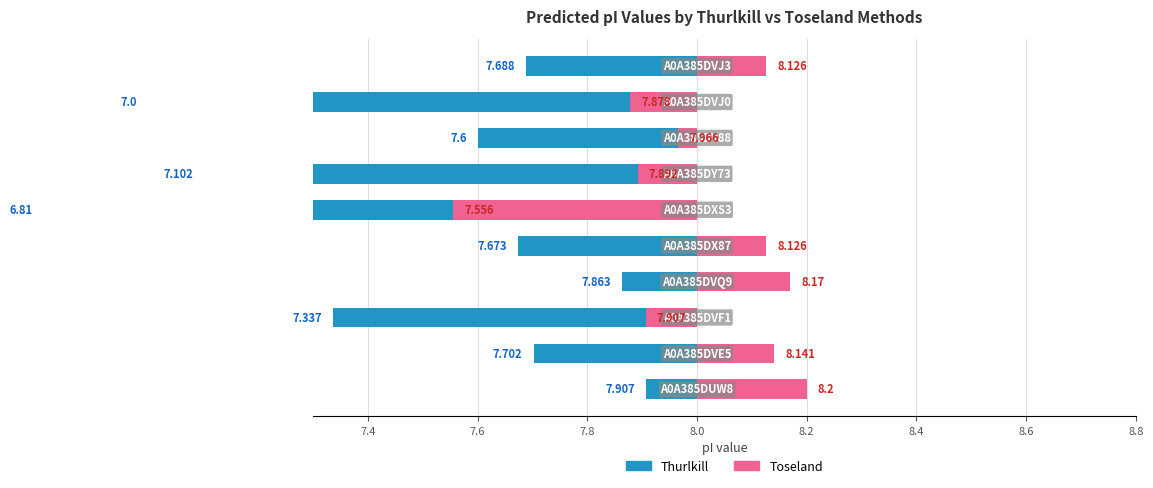

How many bars are there in total?

20